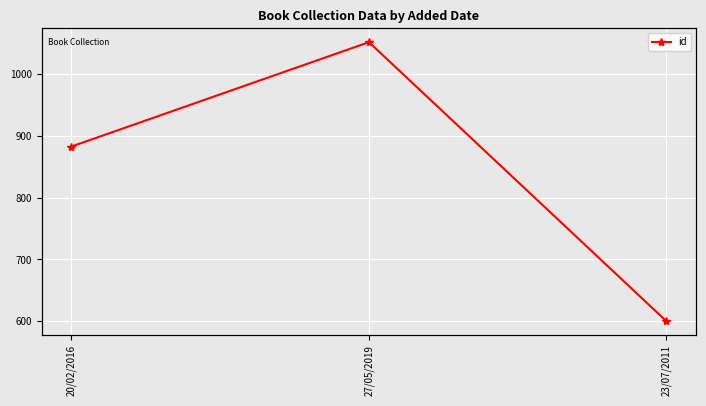

Which category has the lowest value in the id series?

23/07/2011